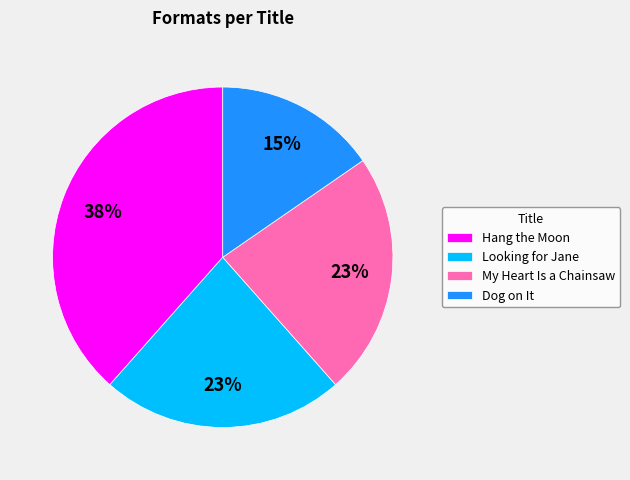

To the nearest percent, what portion does Looking for Jane represent?

23%